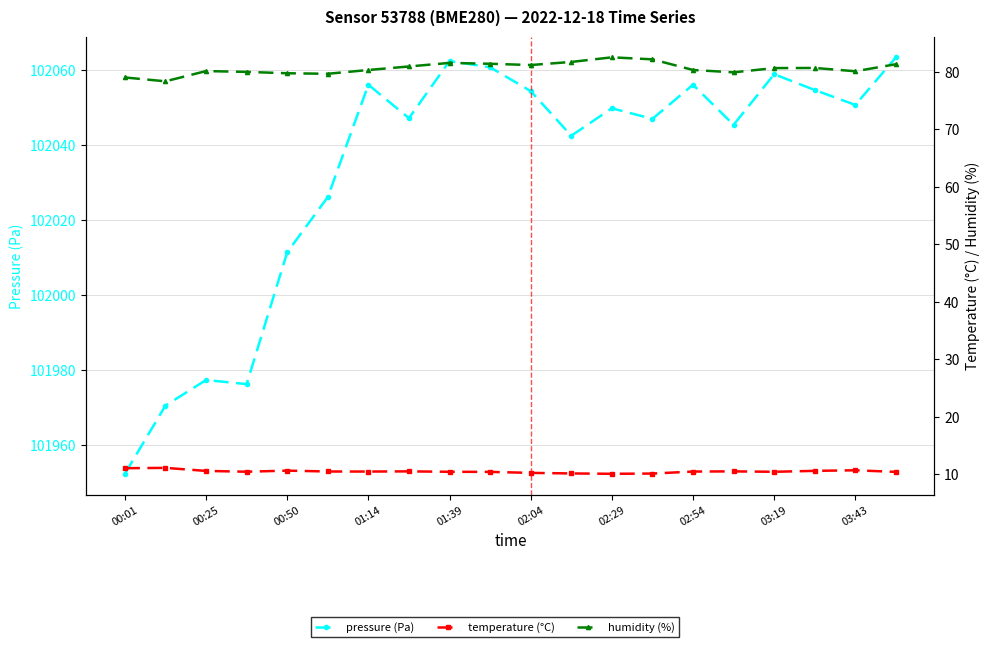

What is the minimum value shown in the chart?

10.1